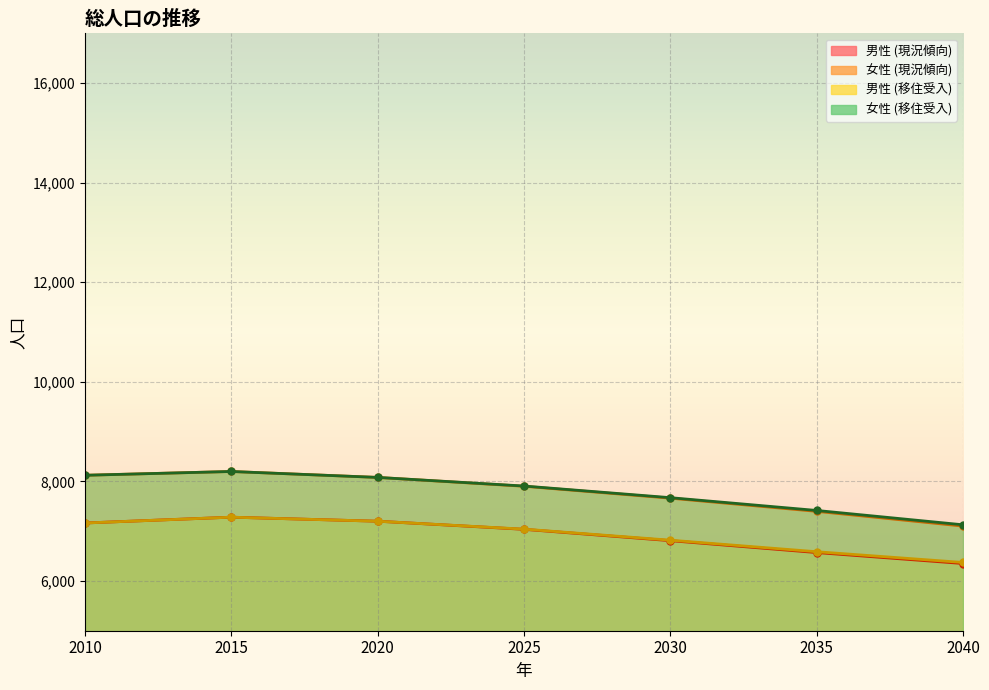

Where does the 女性 (移住受入) series first go above 7907?

2010